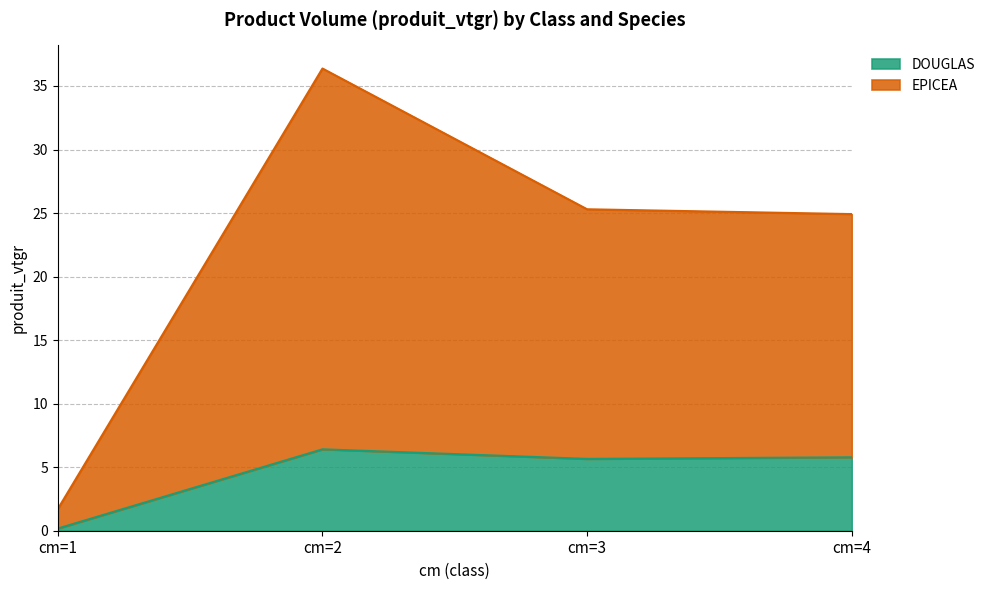

At which category does DOUGLAS reach its first local valley?

cm=3